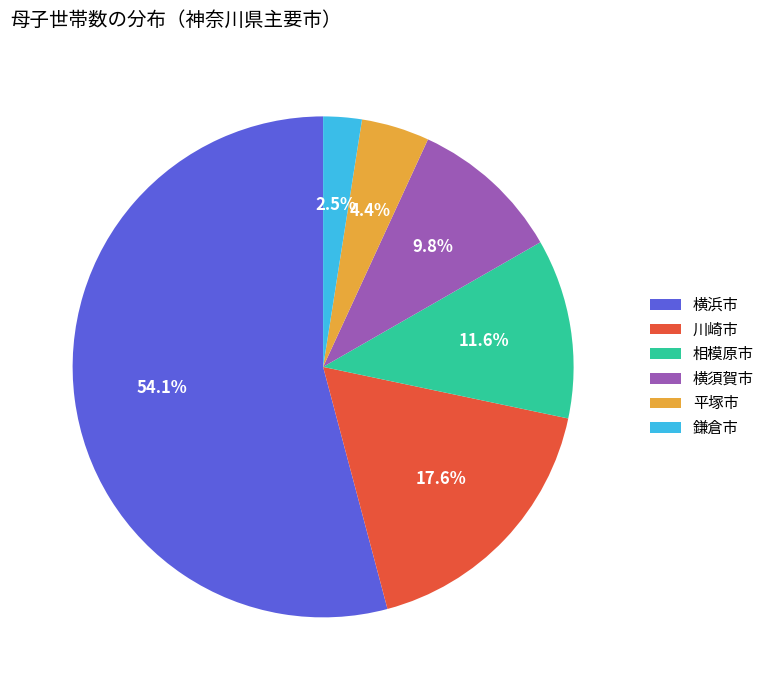

What is the smallest slice in the pie chart?

鎌倉市